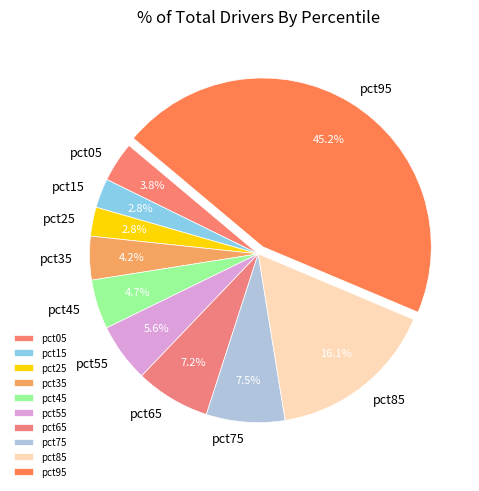

To the nearest percent, what is the combined percentage of pct85 and pct45?

21%